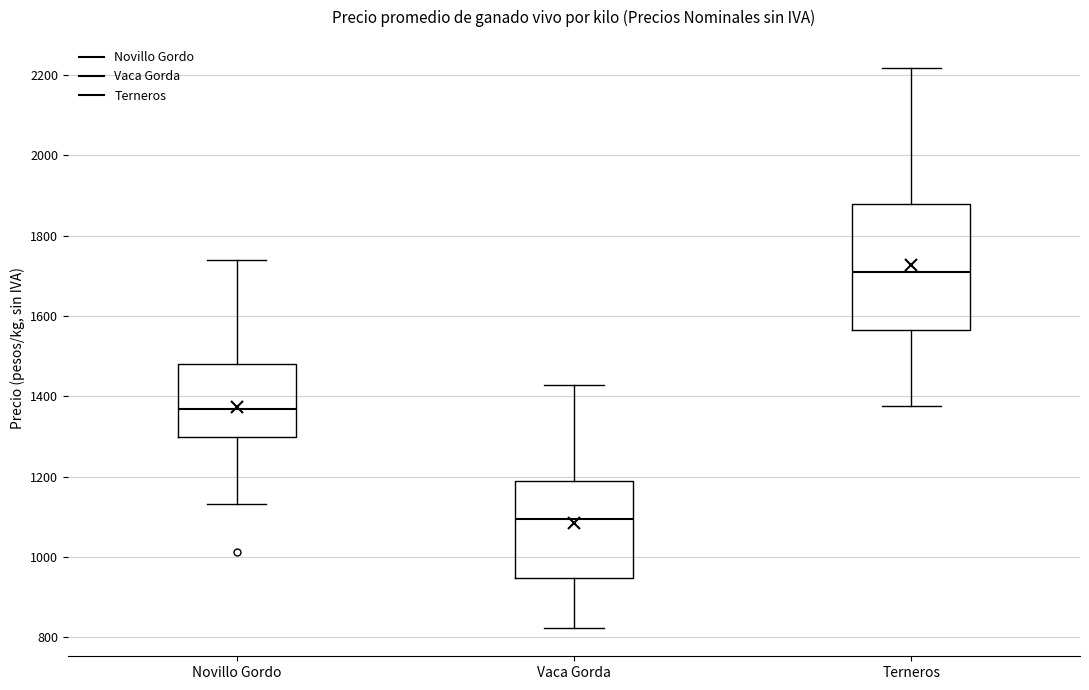

Reading left to right, read every box against the y-axis: the position of its median line, the range the box covers, and the ends of its whiskers. The values are not printed on the chart, so give them approximately, as read against the axis.

Novillo Gordo: median 1360, box 1300 to 1480, whiskers 1140 to 1740
Vaca Gorda: median 1100, box 940 to 1180, whiskers 820 to 1420
Terneros: median 1720, box 1560 to 1880, whiskers 1380 to 2220